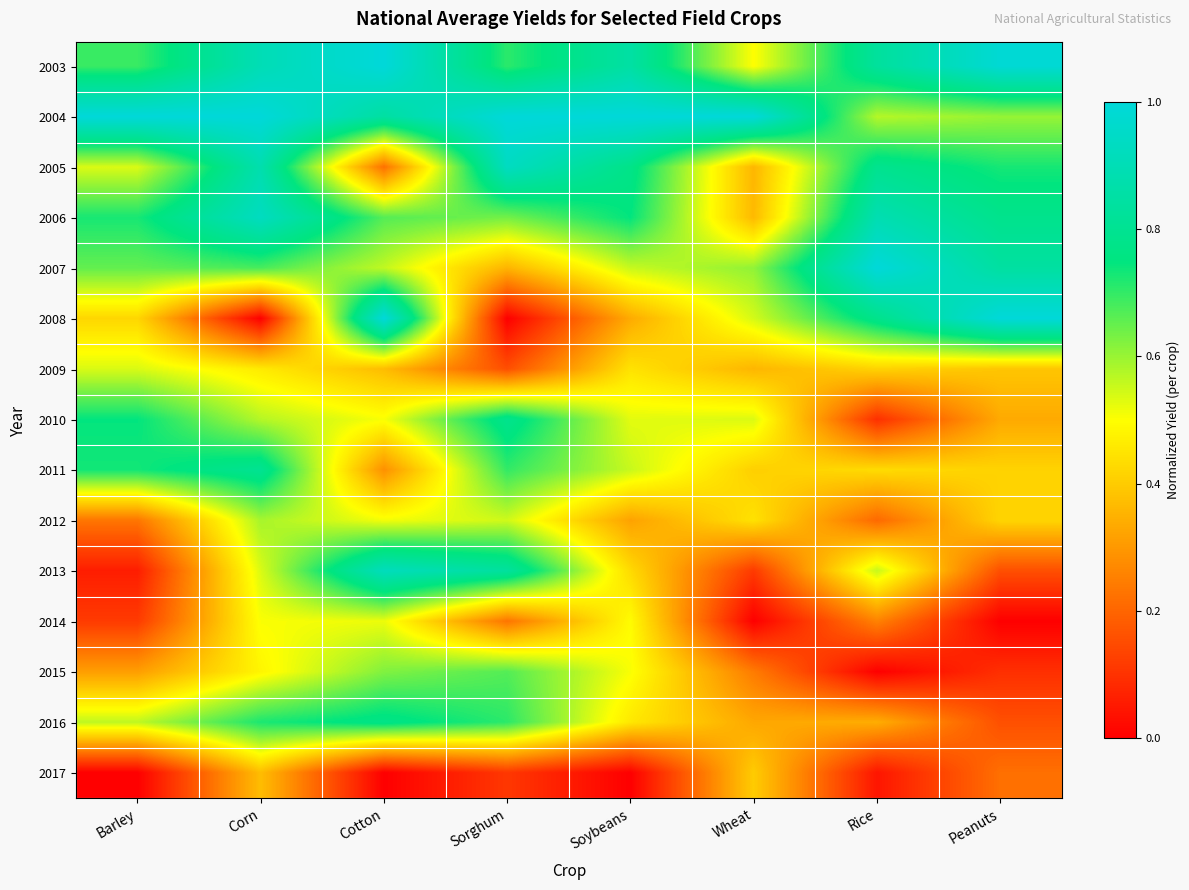

Rank the series by their maximum value, from lowest to highest.

2017, 2014, 2009, 2012, 2015, 2016, 2010, 2011, 2013, 2006, 2005, 2003, 2004, 2007, 2008